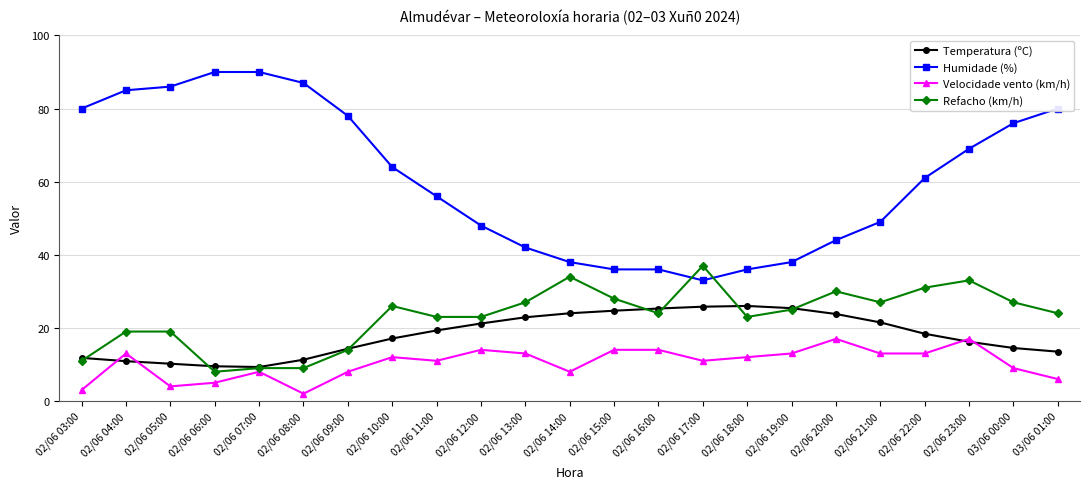

True or false: Temperatura (ºC) has a value of 18.4 at 02/06 22:00.

True